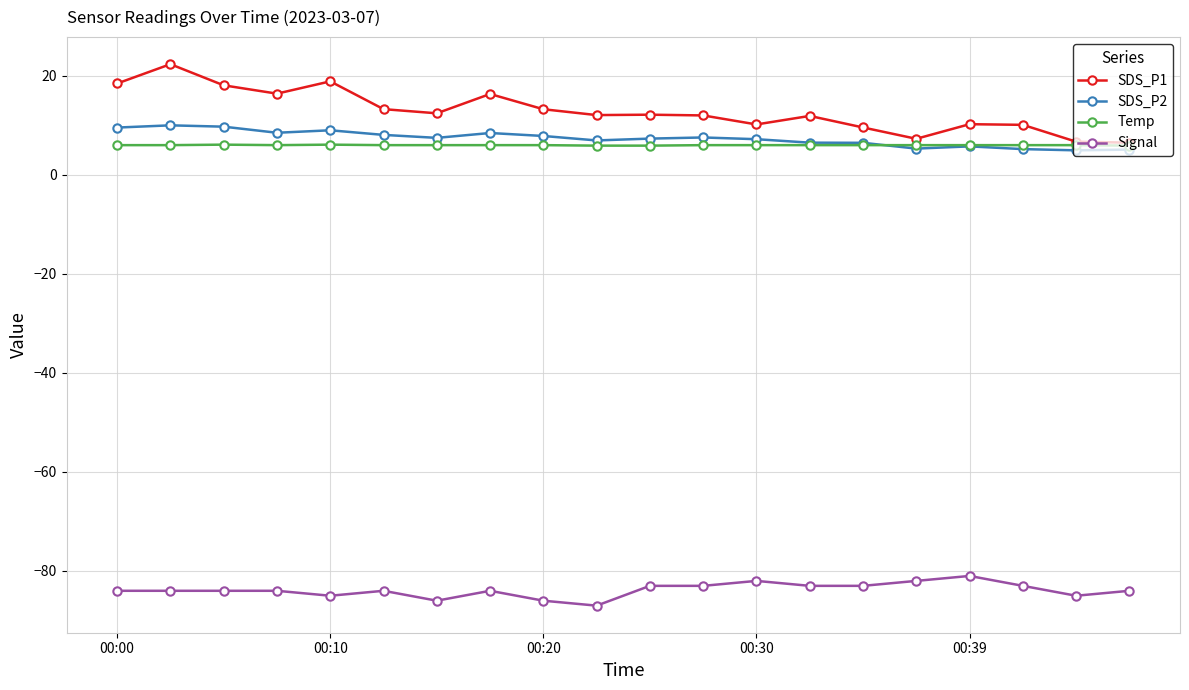

Which series has the widest spread of values?

SDS_P1